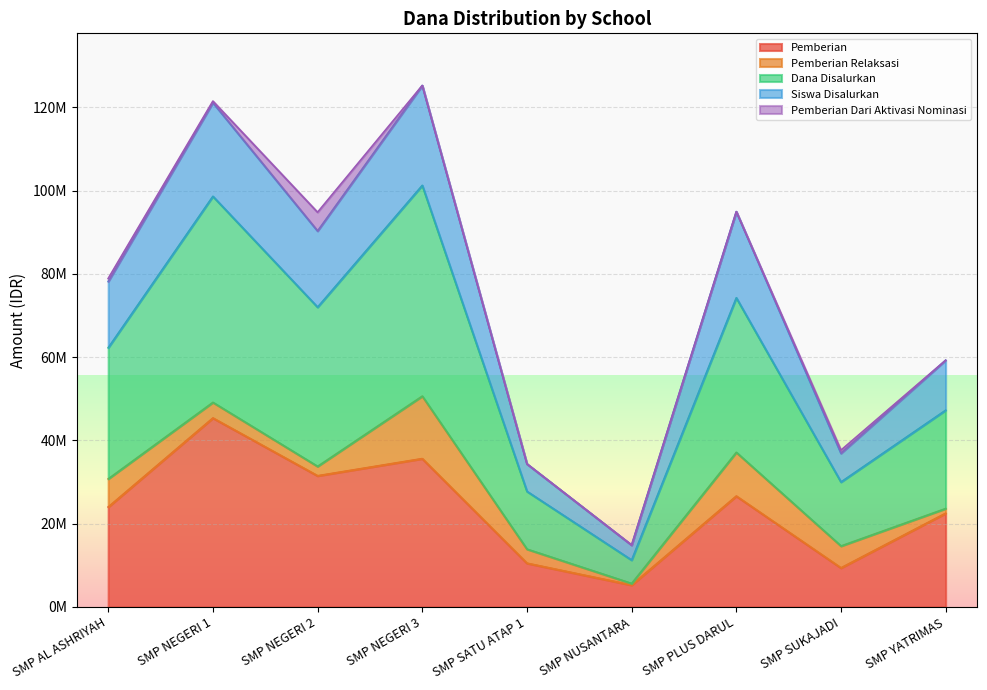

What is the label of the 6th point from the right?

SMP NEGERI 3